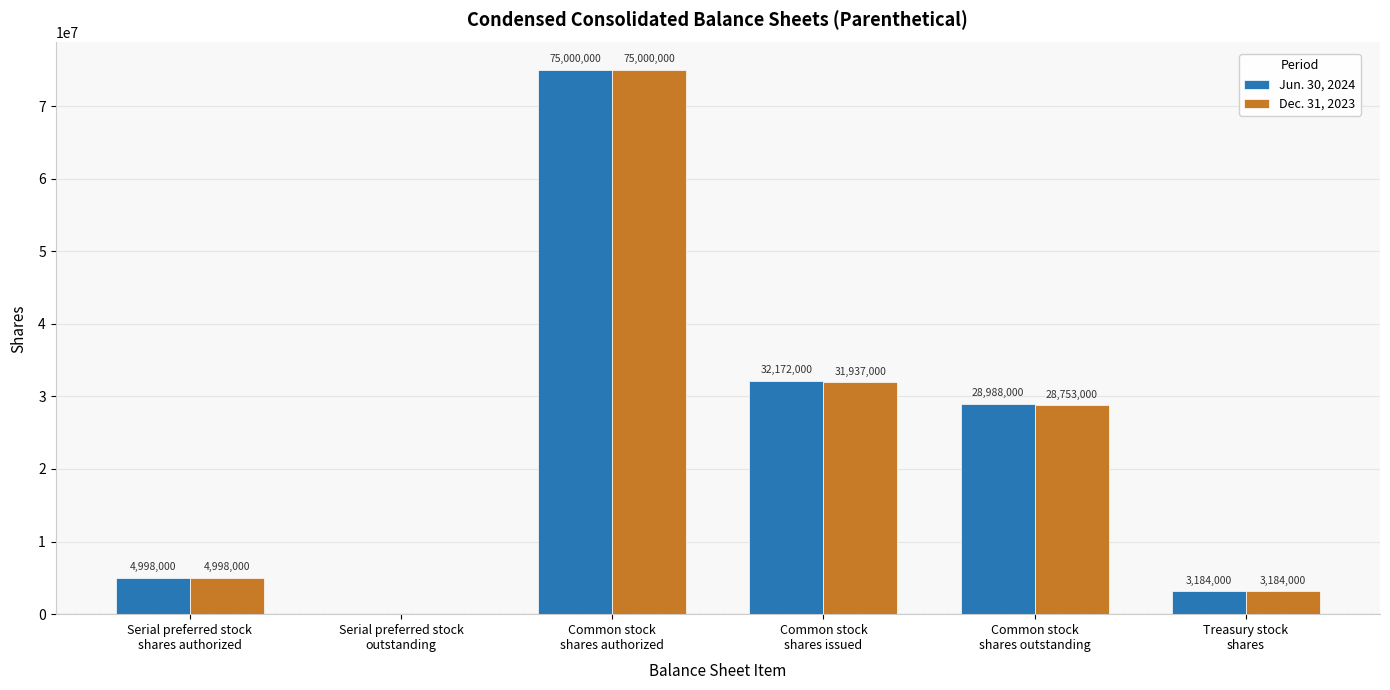

What is the approximate value of Jun. 30, 2024 at Common stock
shares issued?

32172000